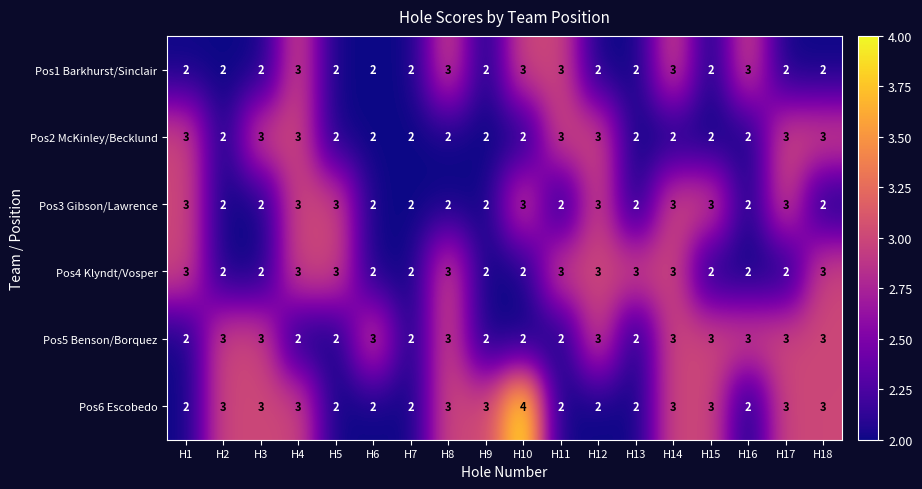

Which label corresponds to the largest value in the chart?

H10